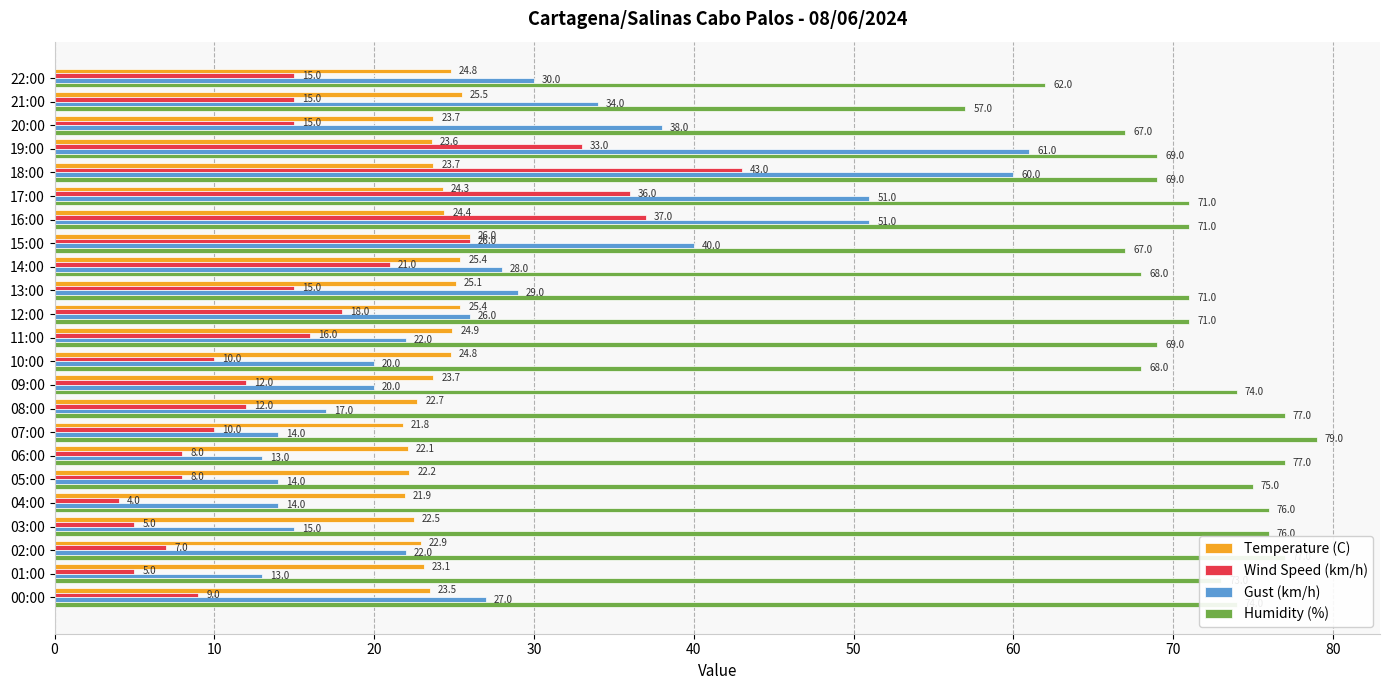

Is it true that Wind Speed (km/h) equals 30.0 at 12:00?

False